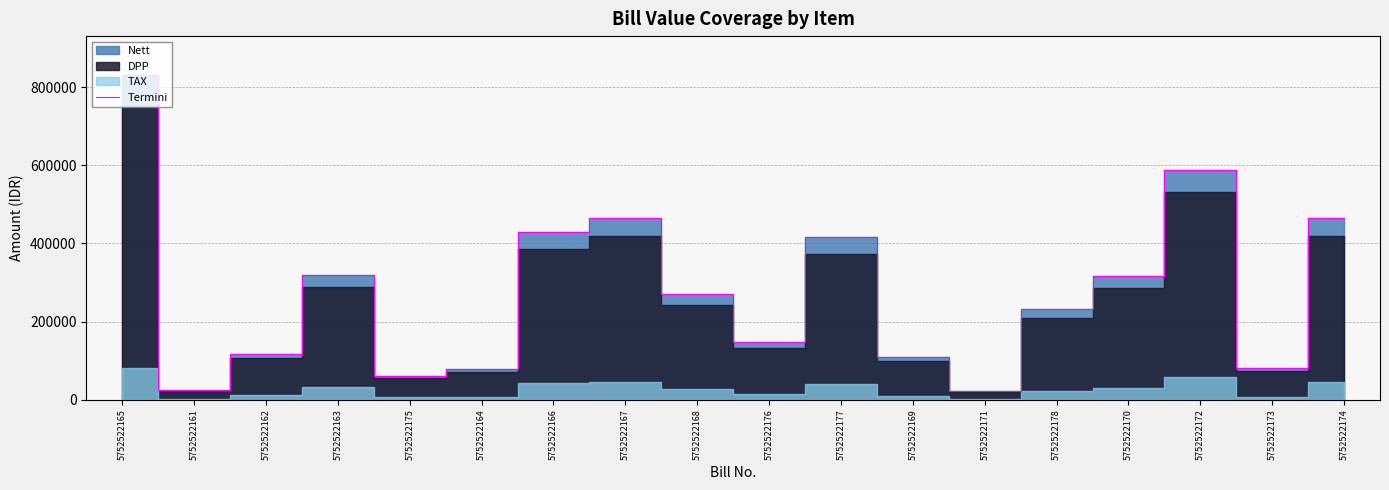

What is the difference between the second highest and minimum values?

566048